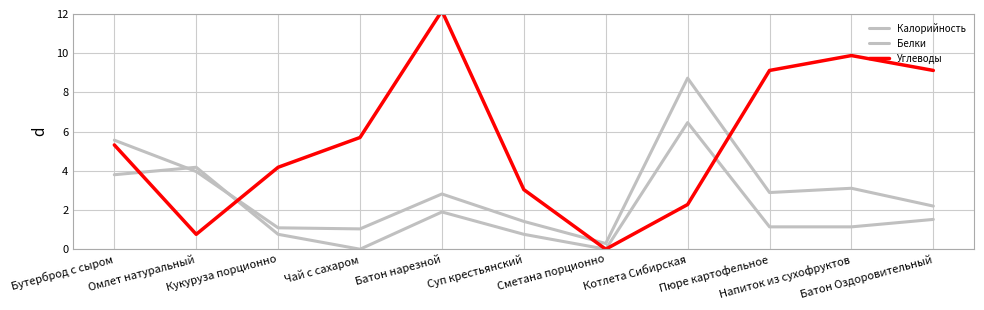

Where is the first local maximum for Калорийность?

Батон нарезной